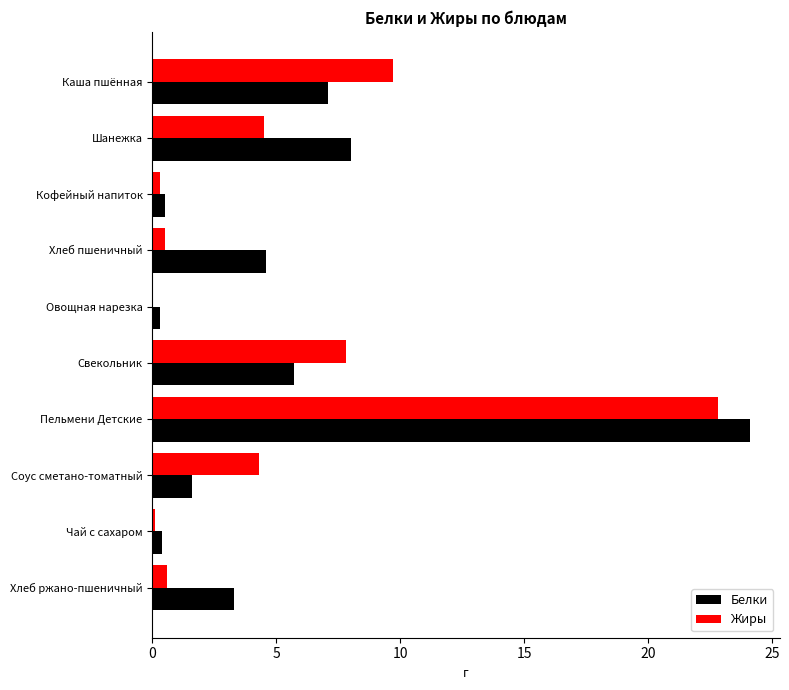

At which category is the sum across all series the highest?

Пельмени Детские